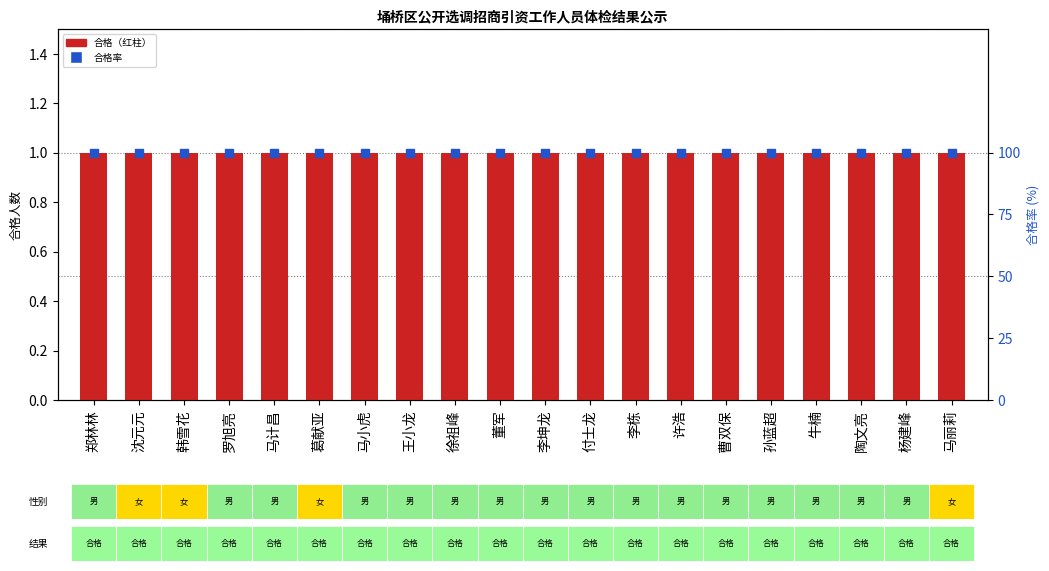

What is the total value across all series at 李栋?

101